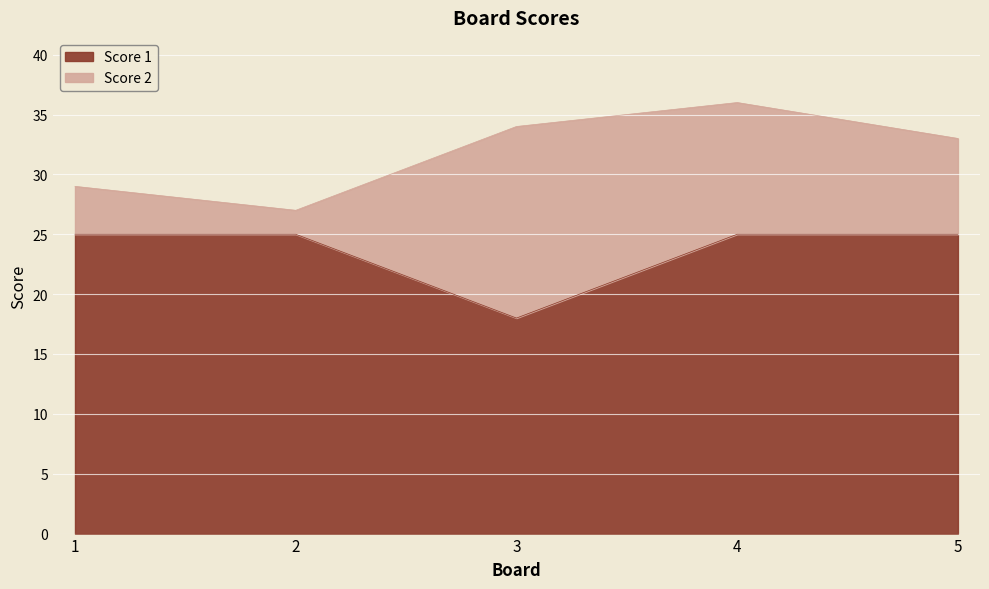

List the labels in order of value, smallest first.

3, 1, 2, 4, 5